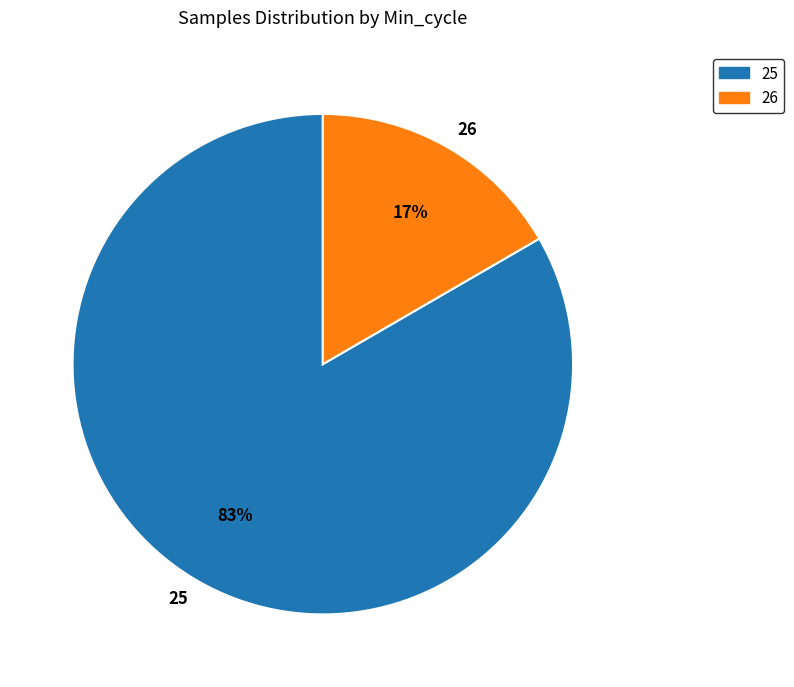

What is the smallest slice in the pie chart?

26